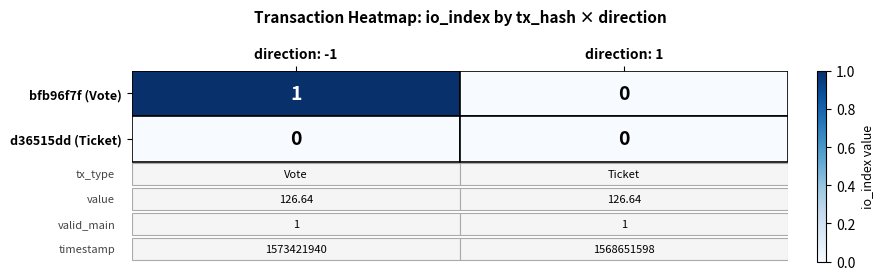

How many categories are shown in the chart?

2